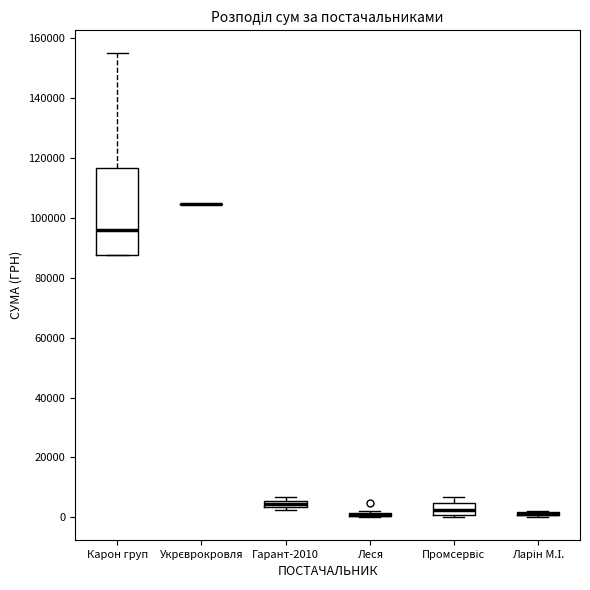

Which box is the tallest, from its lower edge to its upper edge?

Карон груп